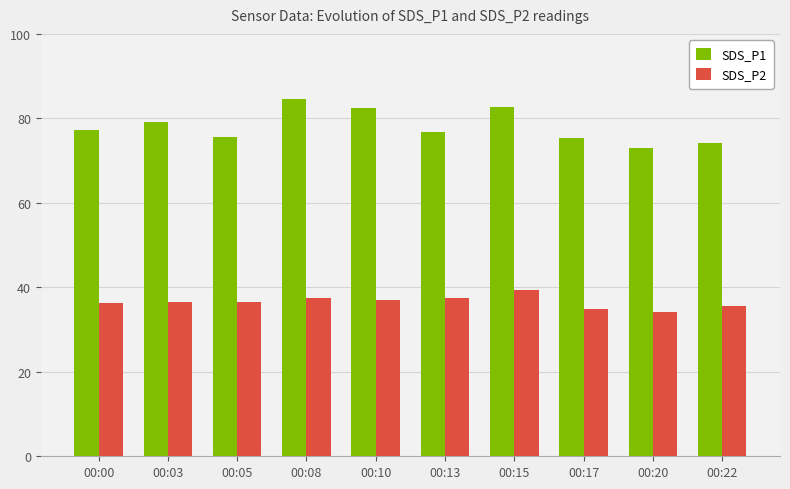

What is the lowest value of the SDS_P1 series?

72.9